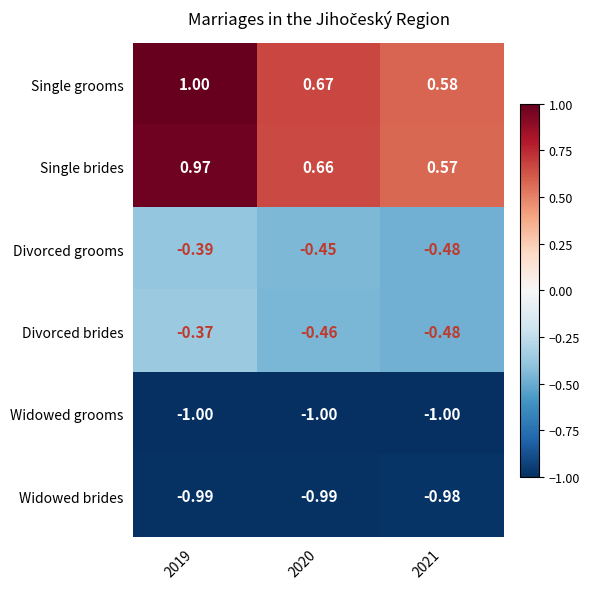

Count the number of categories in the chart.

3